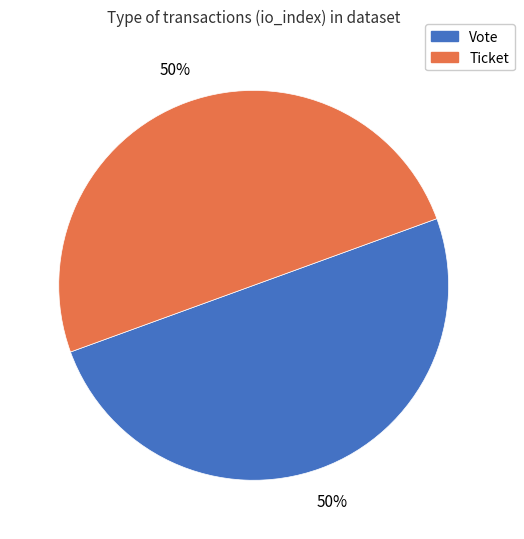

Do Ticket and Vote together represent more than half of the pie?

Yes